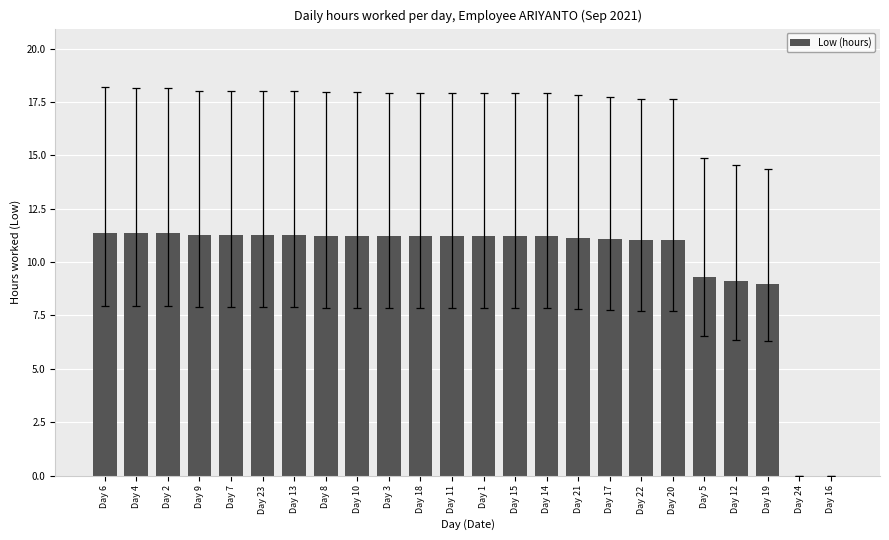

What is the maximum value shown in the chart?

11.4